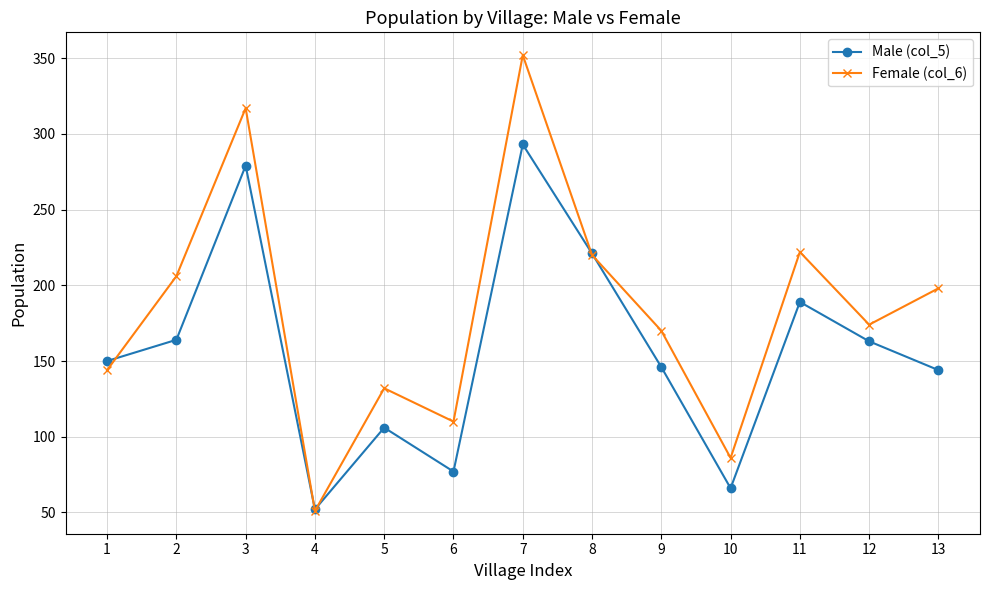

What is the average value of the Female (col_6) series?

183